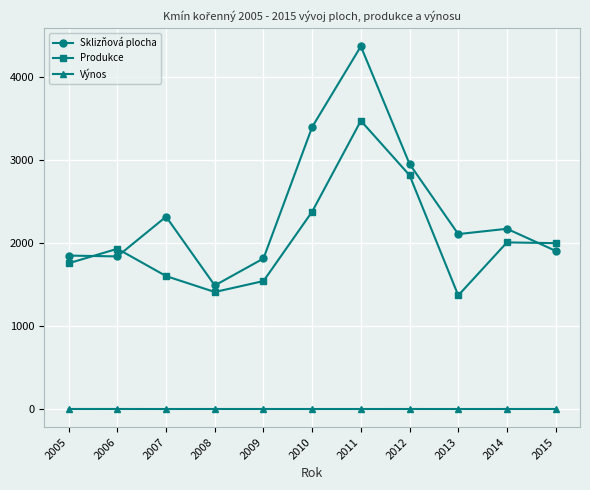

Rank the series by their maximum value, from highest to lowest.

Sklizňová plocha, Produkce, Výnos